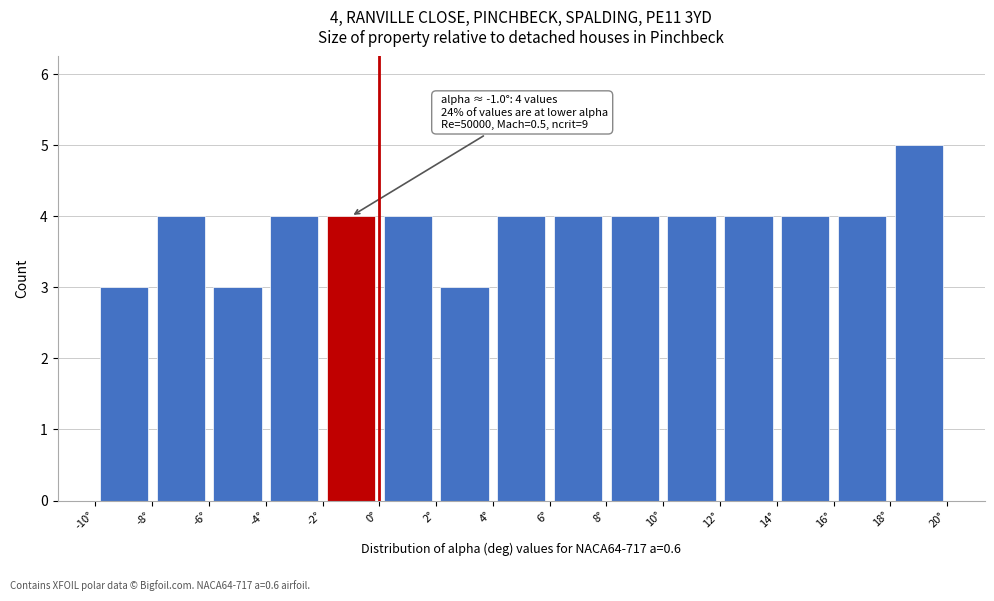

Which range on the x-axis has the tallest bar?

18 to 20